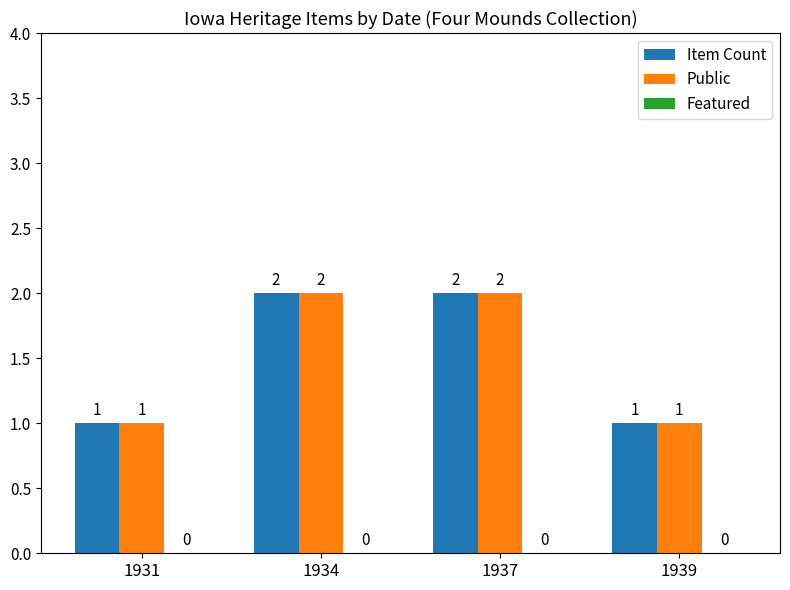

What is the sum of all Public values?

6